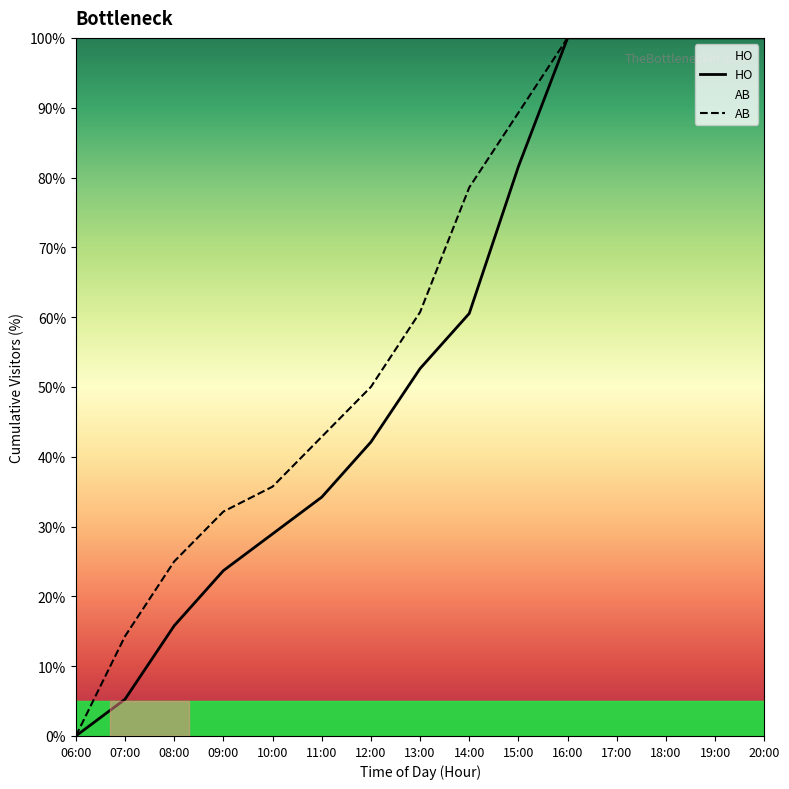

What is the maximum value shown in the chart?

100.0